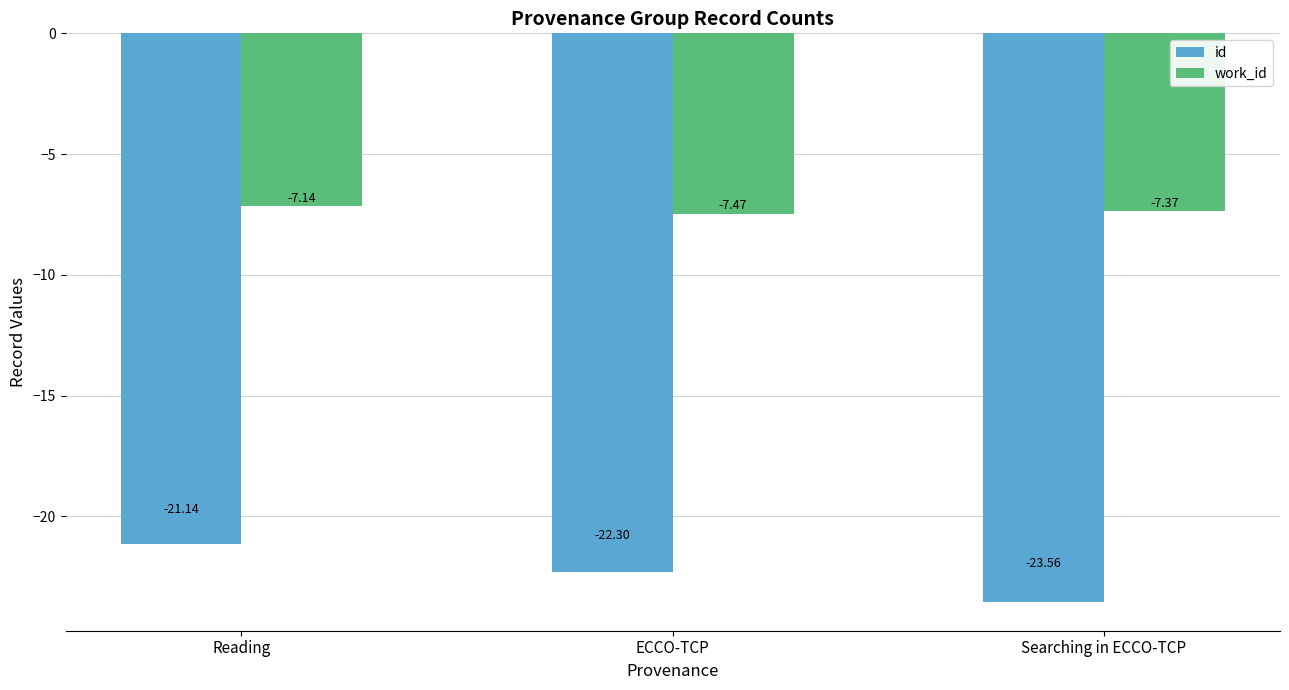

What is the spread (max minus min) of values at ECCO-TCP?

14.8